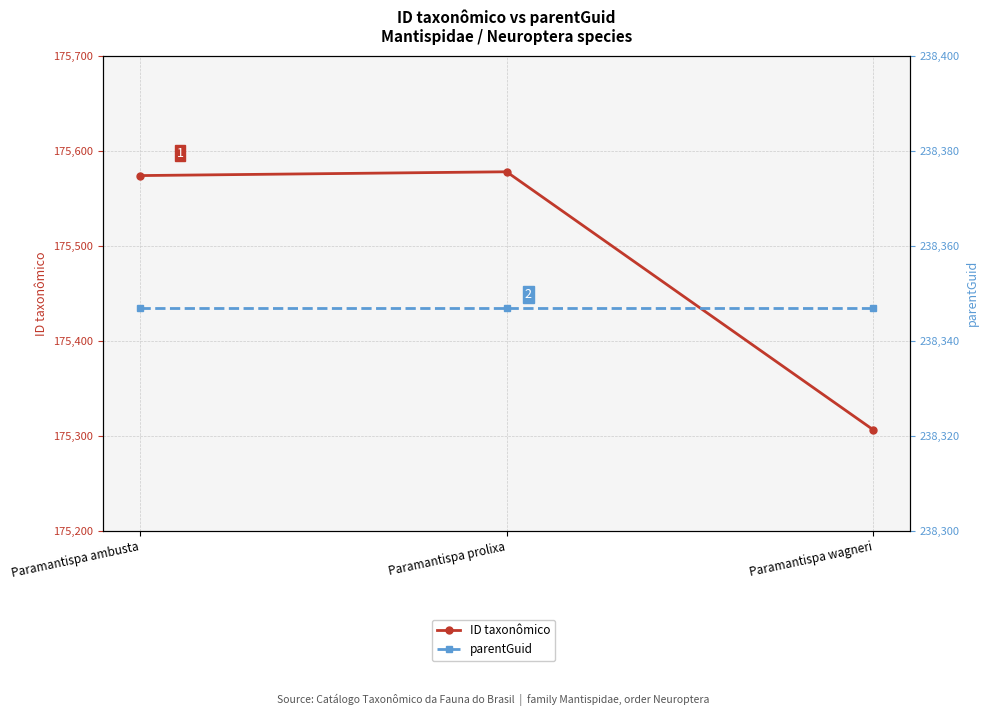

What is the total value across all series at Paramantispa prolixa?

413925